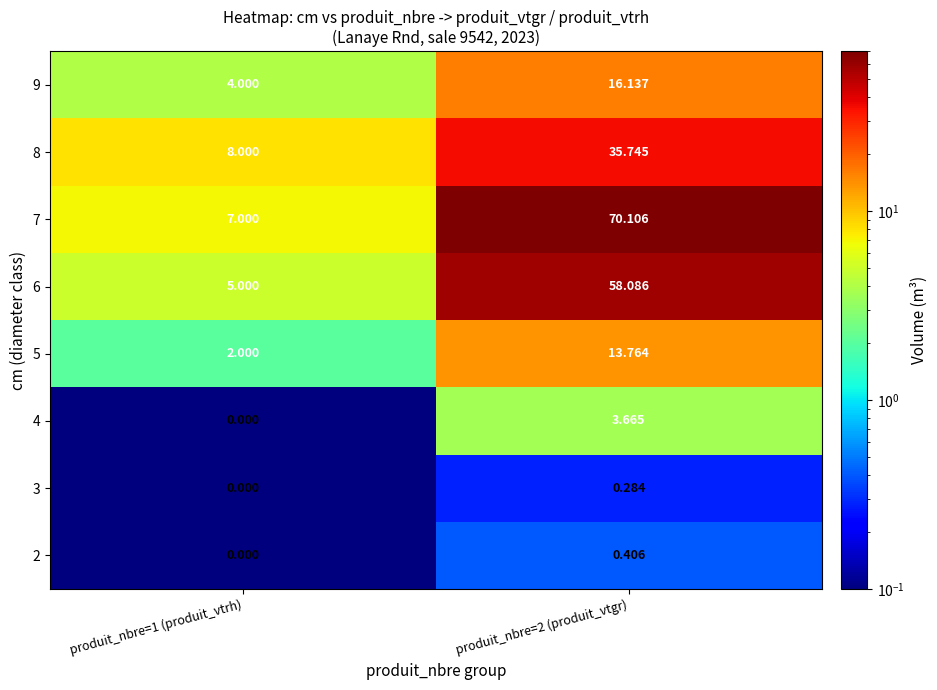

List the series in order of their peak value, lowest first.

3, 2, 4, 5, 9, 8, 6, 7